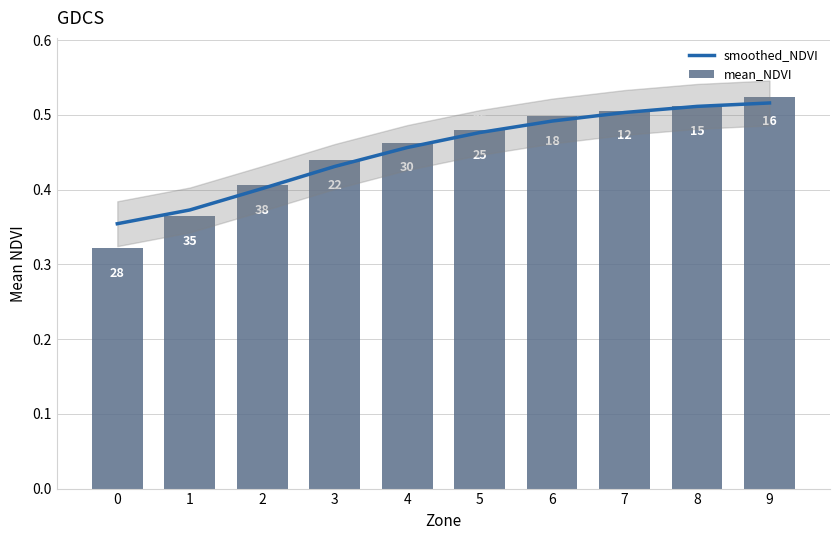

What is the value of the smoothed_NDVI bar at the 7th from the left?

0.5